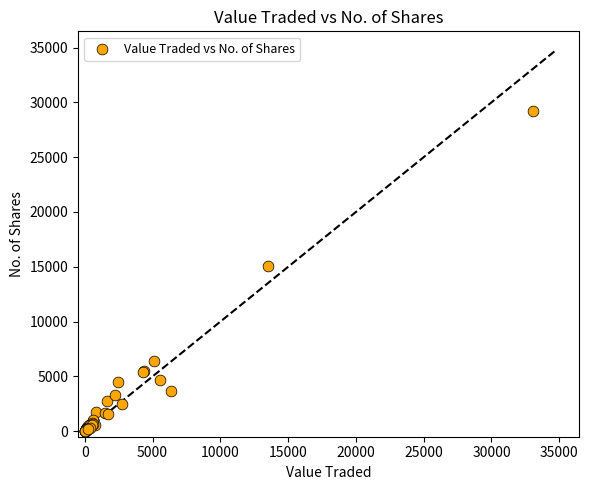

What Y value in the scatter plot is closest to 14623?

15049